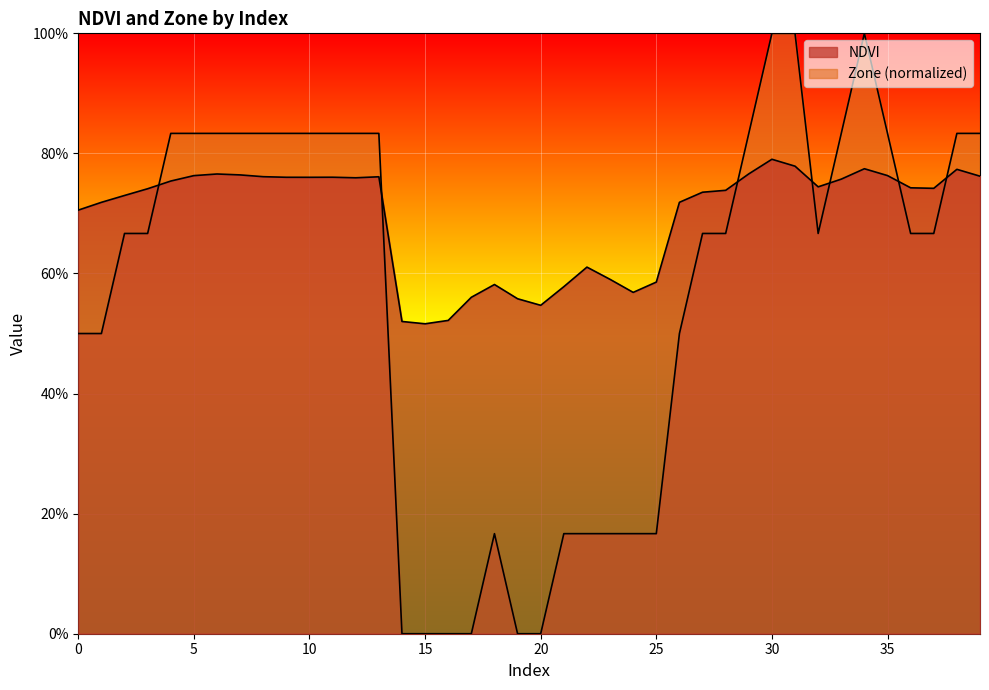

Which series has the largest range (max minus min)?

Zone